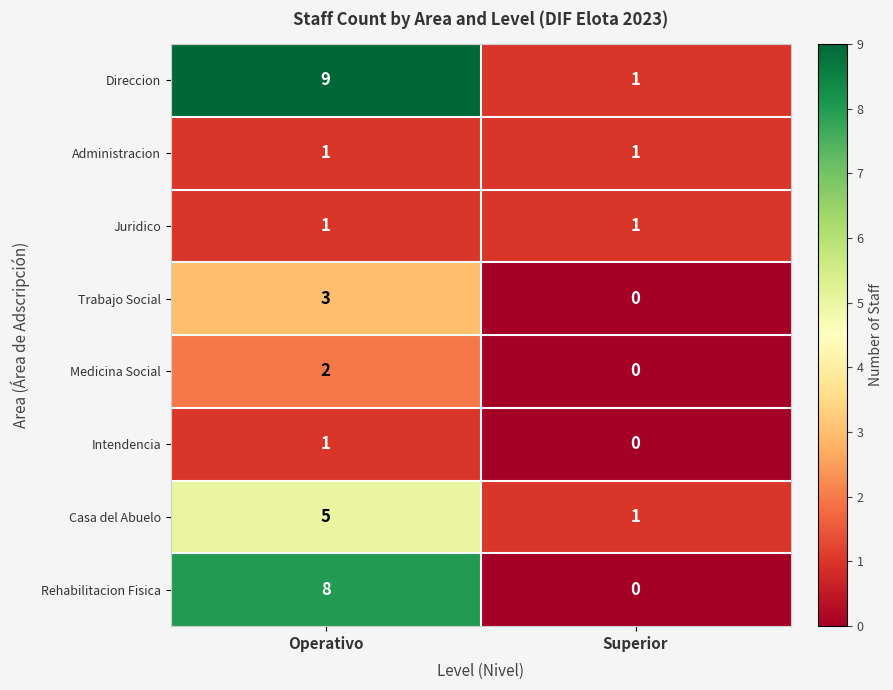

List the labels in order of Rehabilitacion Fisica value, smallest first.

Superior, Operativo